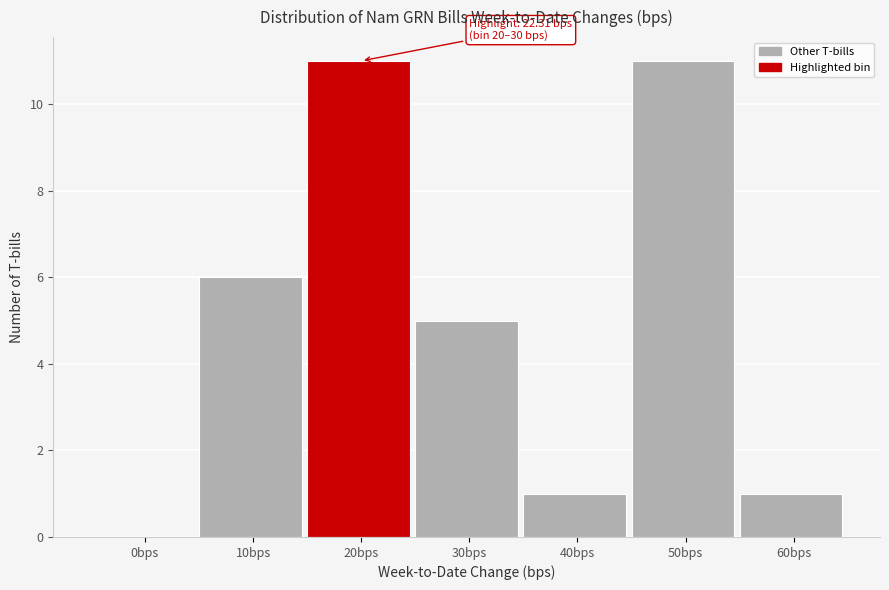

Reading left to right, extract all data points from this chart.

0bps=0	10bps=6	20bps=11	30bps=5	40bps=1	50bps=11	60bps=1